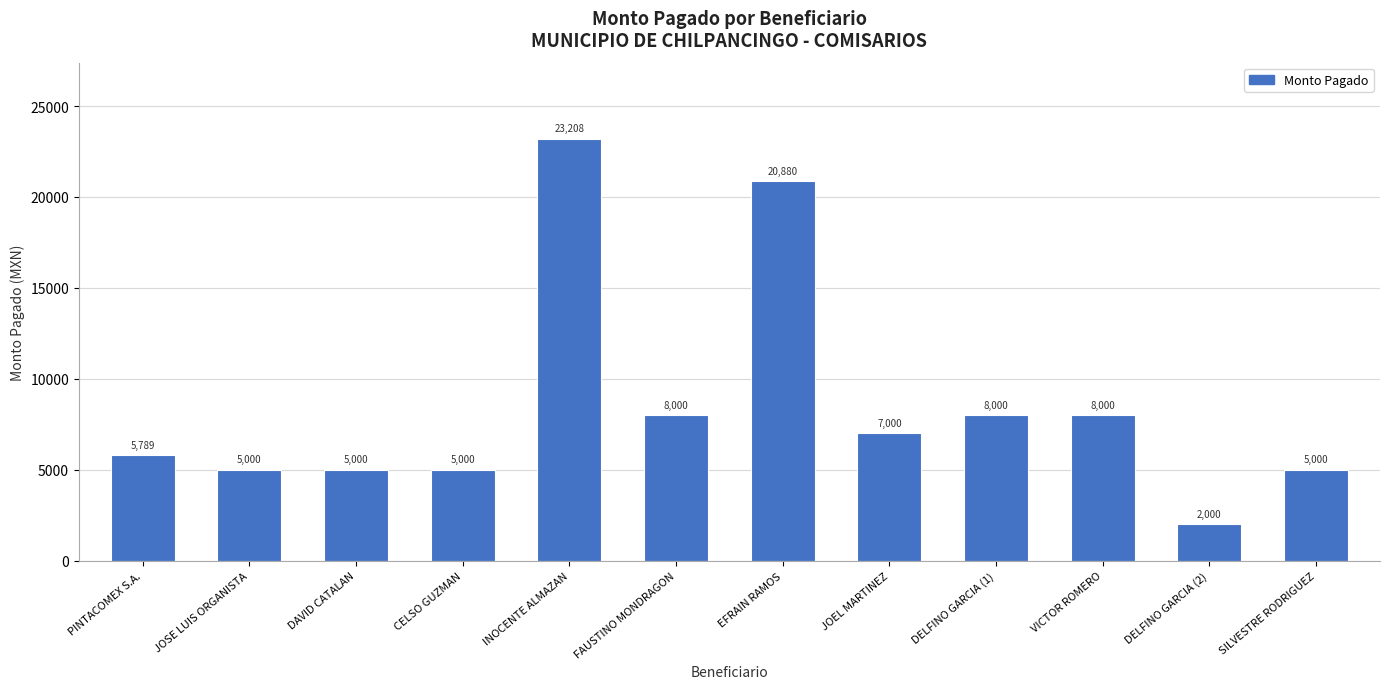

At which category does the chart reach its peak across all series?

INOCENTE ALMAZAN